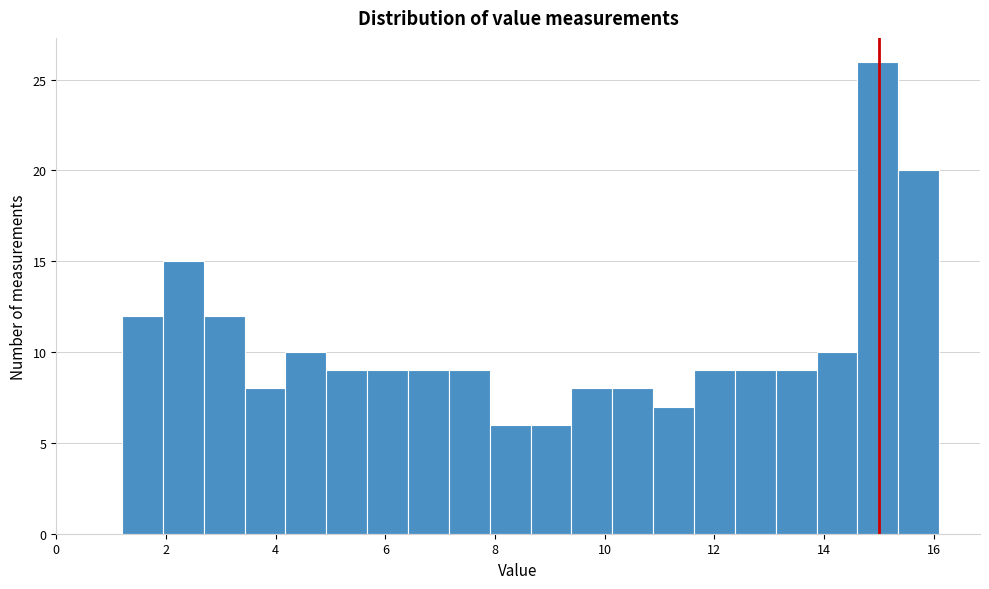

Around what value on the x-axis is the tallest bar? Give the approximate position of its centre, as read against the axis.

15.0